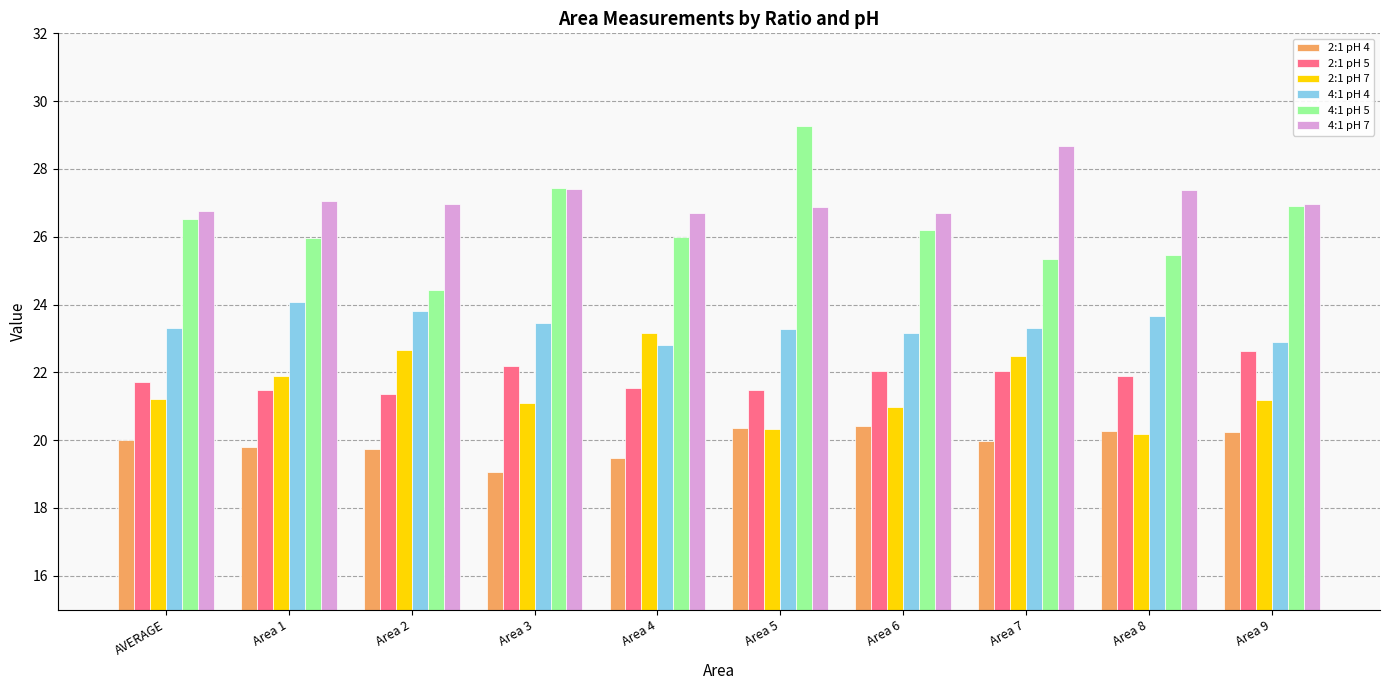

Which series has the largest total across all categories?

4:1 pH 7